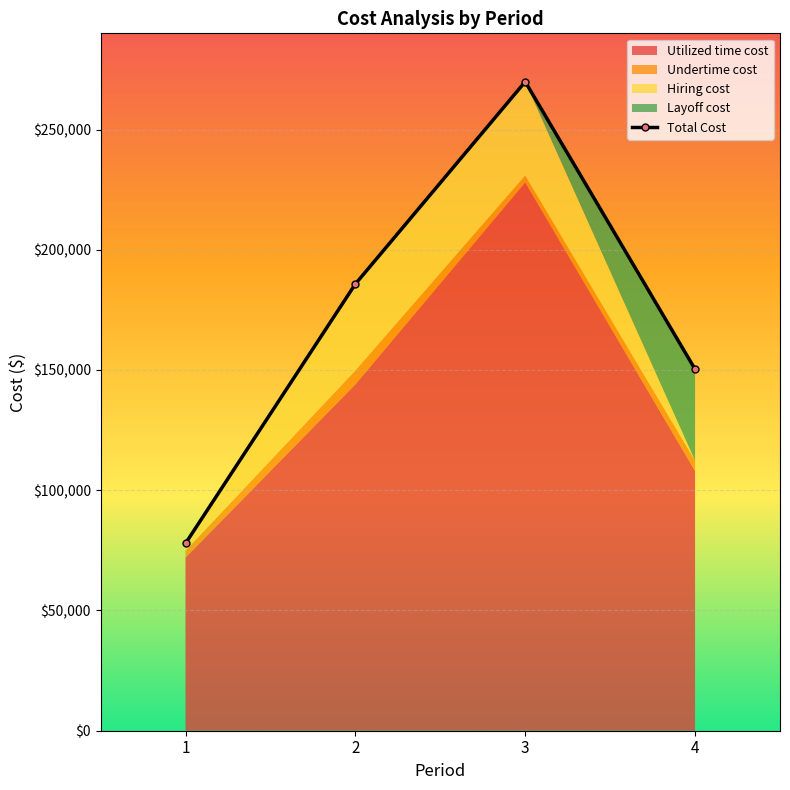

What is the difference between the second highest and second lowest values?

35440